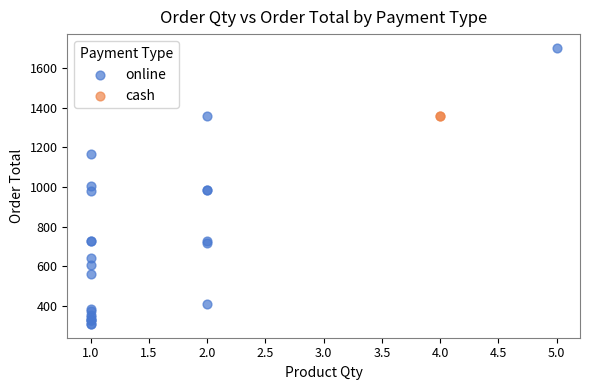

What are all the series names shown in the legend?

online, cash